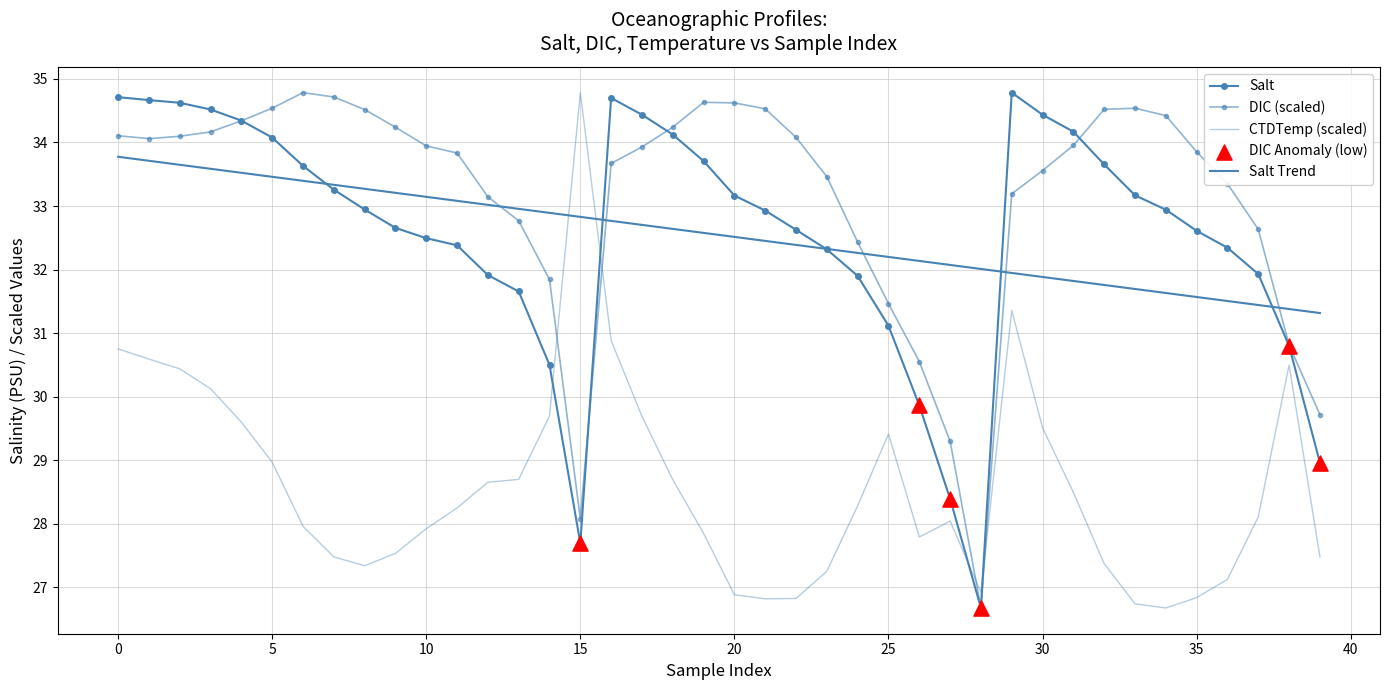

Which series has the largest Y range (max minus min)?

Salt